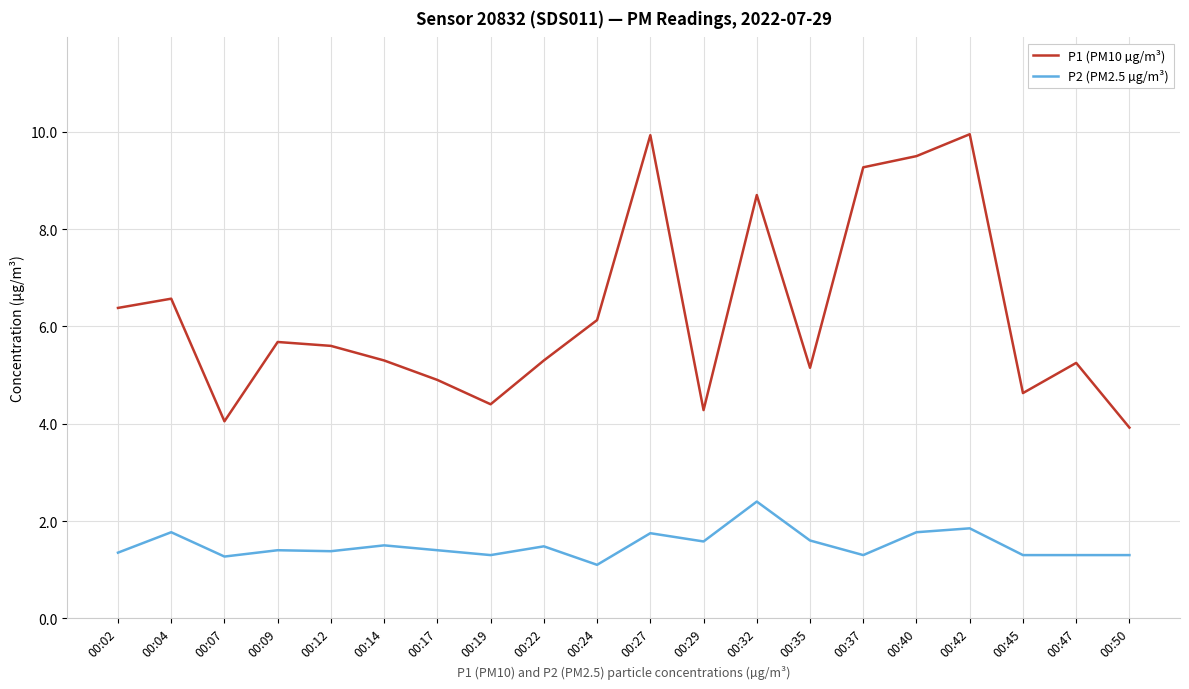

At which category does P2 (PM2.5 µg/m³) reach its first local valley?

00:07